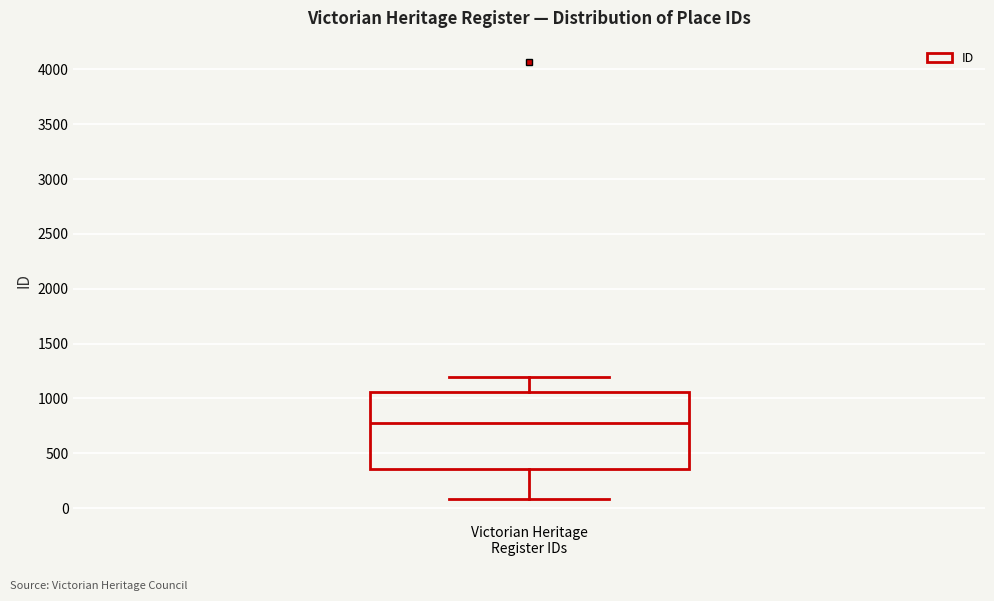

Read this box plot against the y-axis: the position of the median line, the range covered by the box, and the ends of both whiskers. The values are not printed on the chart, so give them approximately, as read against the axis.

median 800, box 350 to 1050, whiskers 100 to 1200